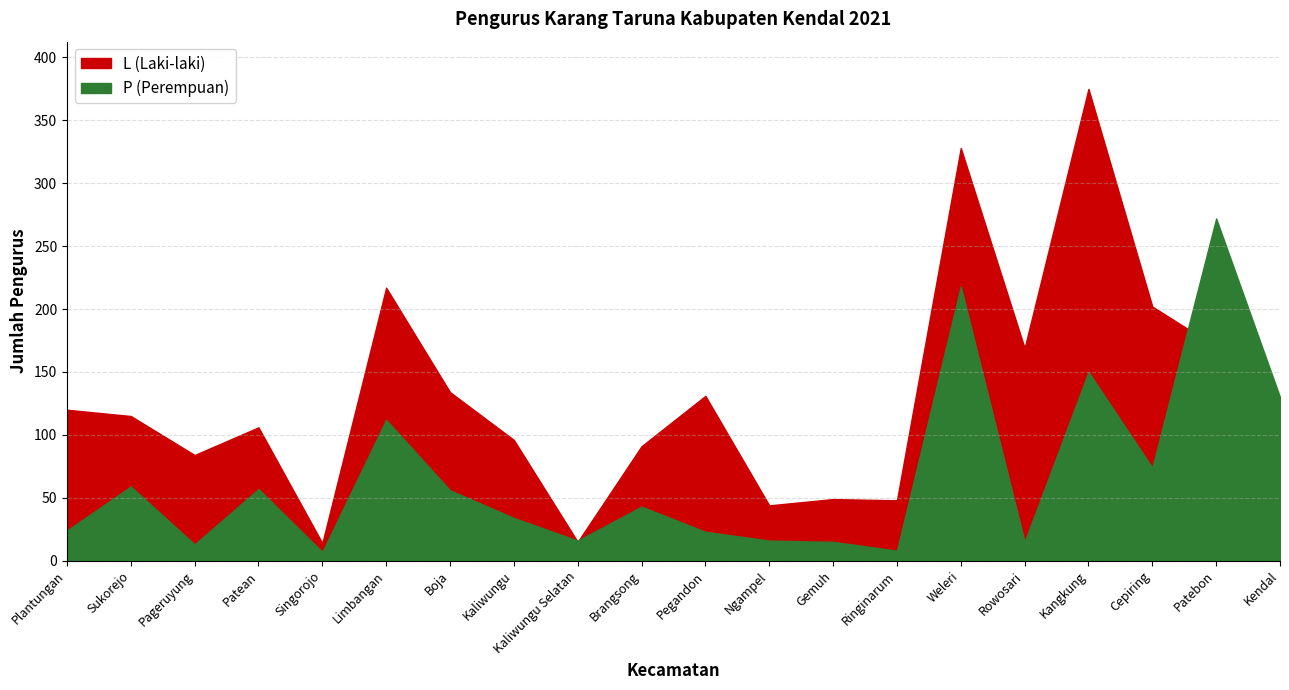

What is the total value across all series at Ringinarum?

56